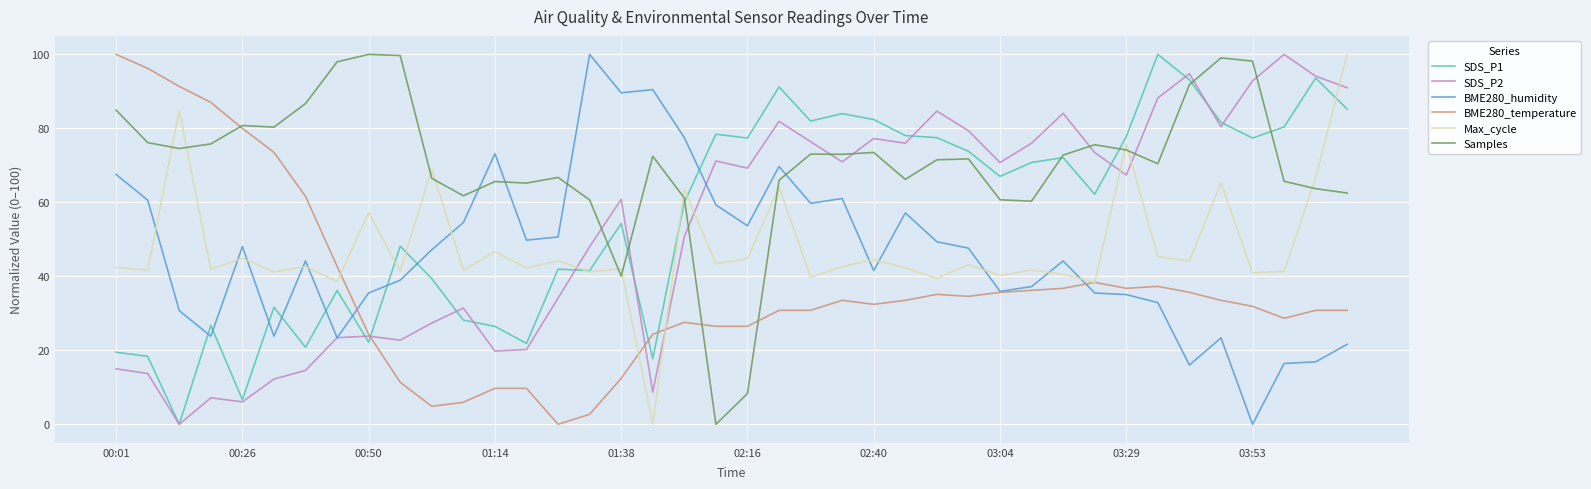

How many values in the SDS_P2 series exceed 69?

20